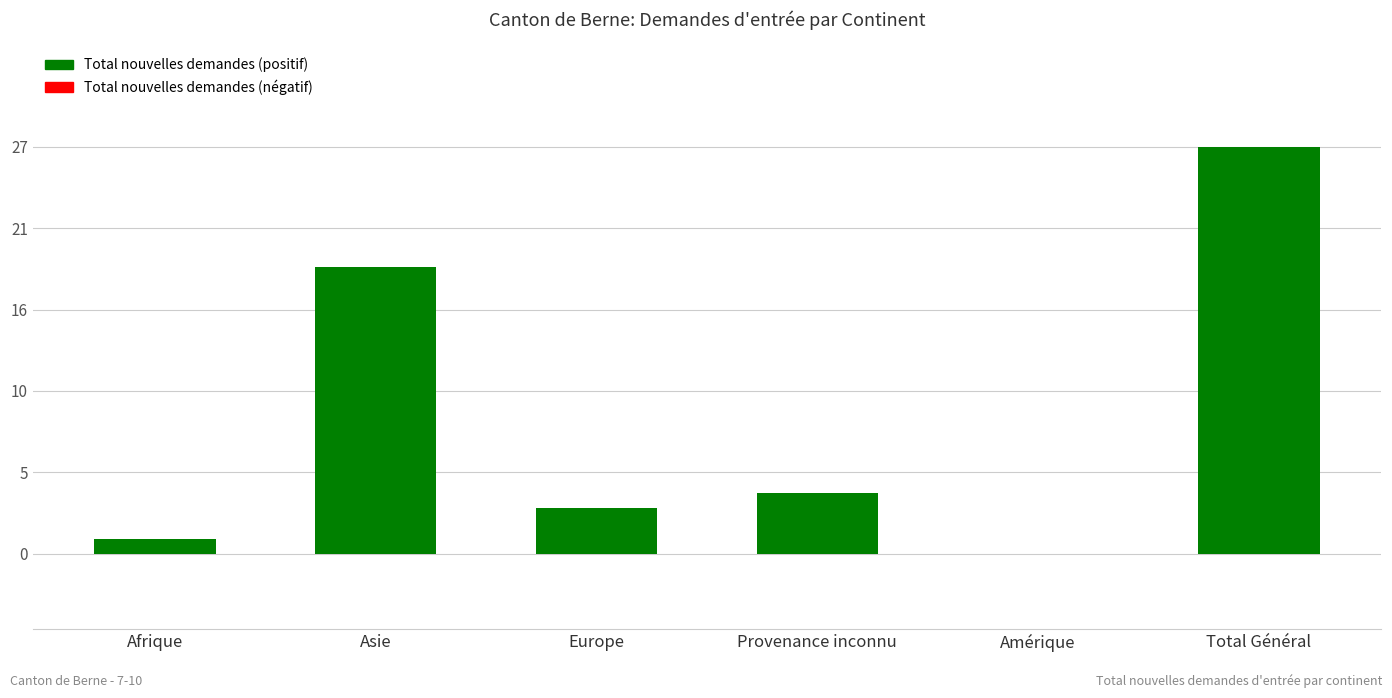

What is the change in value from Europe to Amérique?

-3